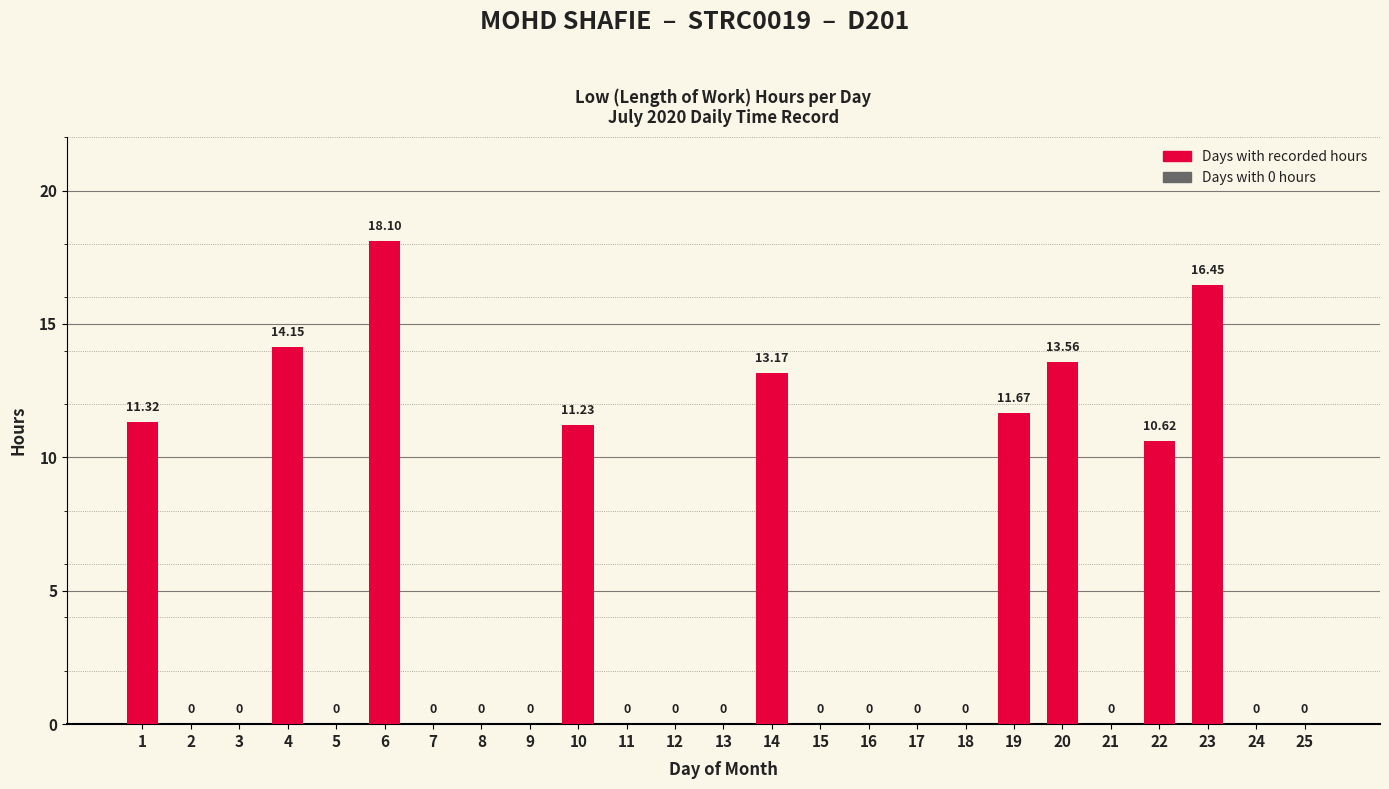

Between 22 and 9, which is larger?

22